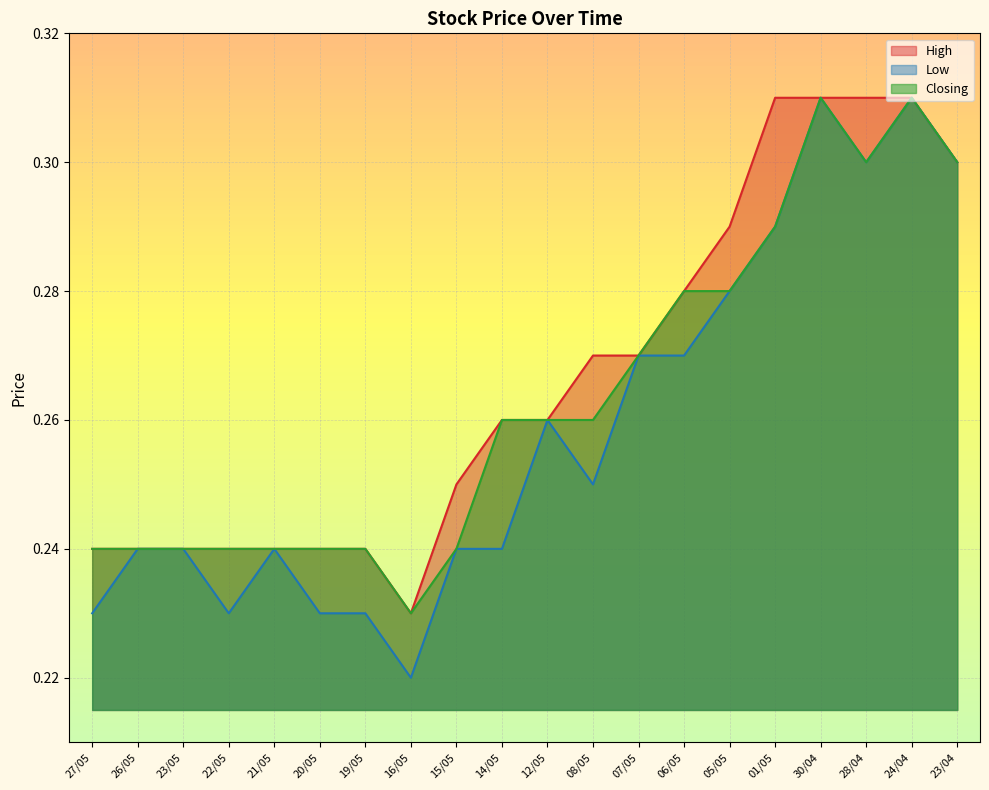

The High series shows 0.2 at 21/05. True or false?

True